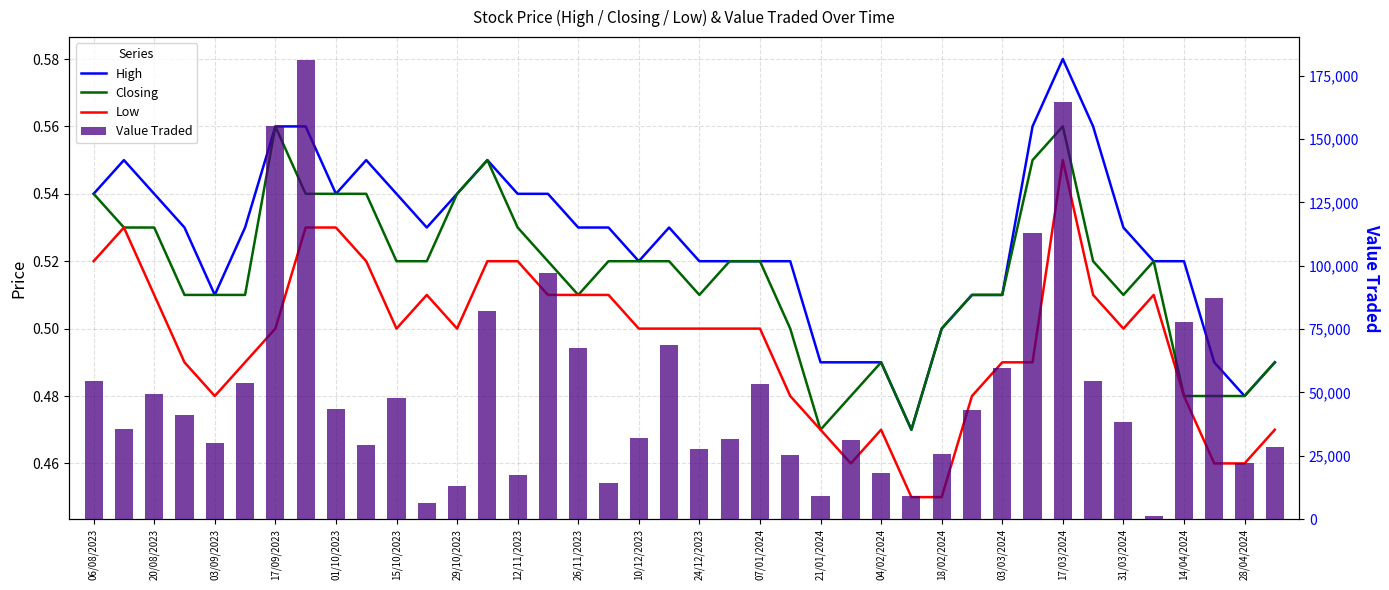

What is the difference between the maximum and second lowest values in the Value Traded series?

174947.0